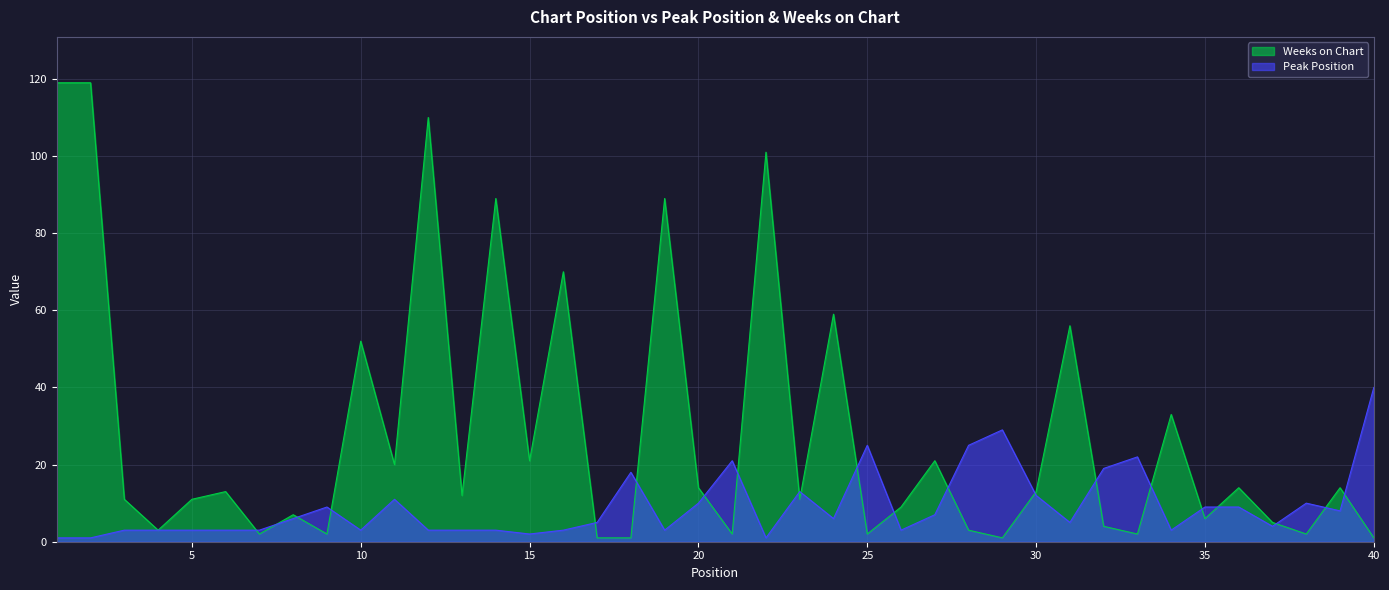

In Peak Position, how many points are higher than both neighbors (excluding endpoints)?

9